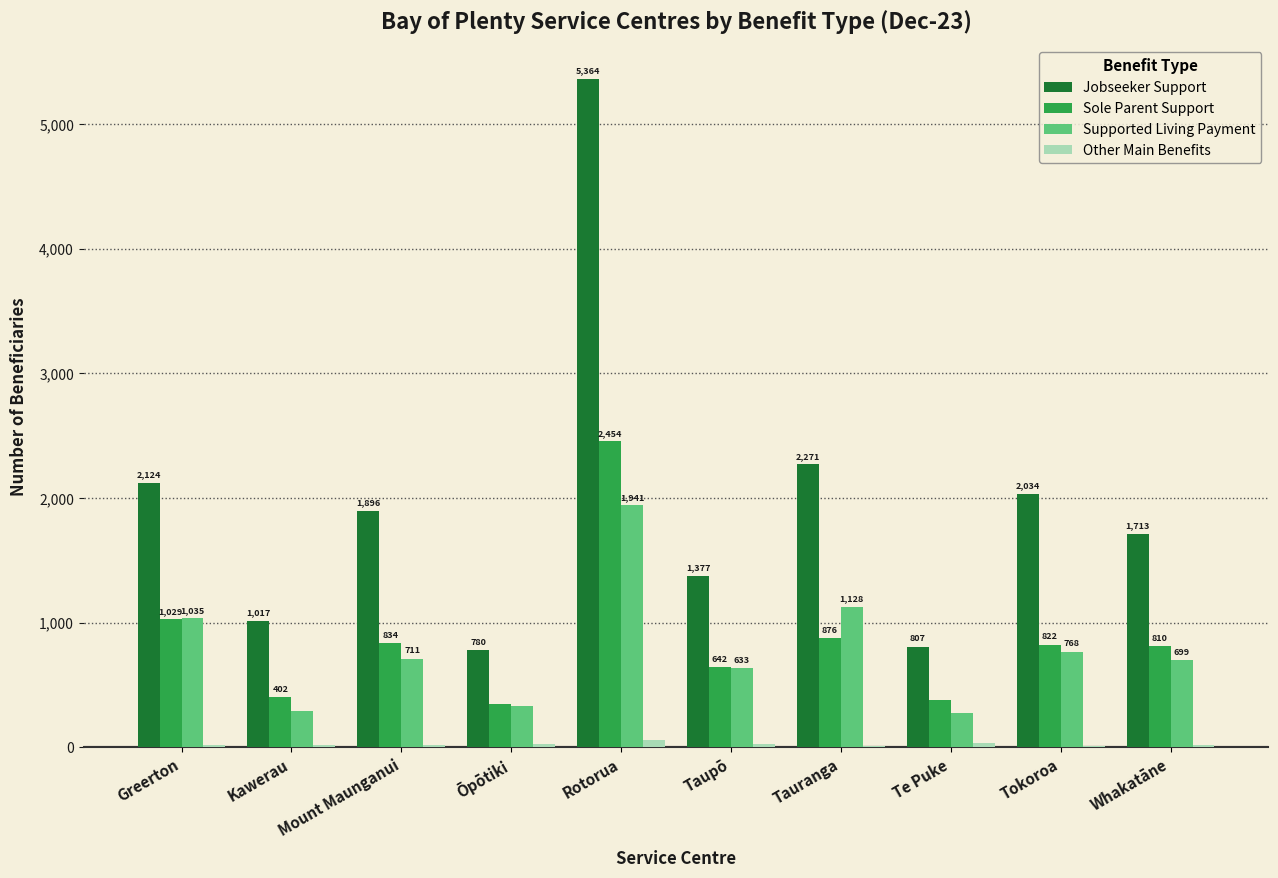

Between Mount Maunganui and Te Puke, which series saw the biggest shift?

Jobseeker Support